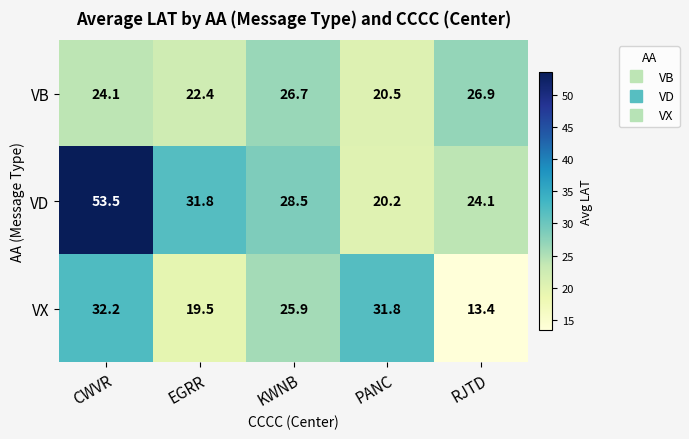

Between CWVR and EGRR, which series saw the biggest shift?

VD